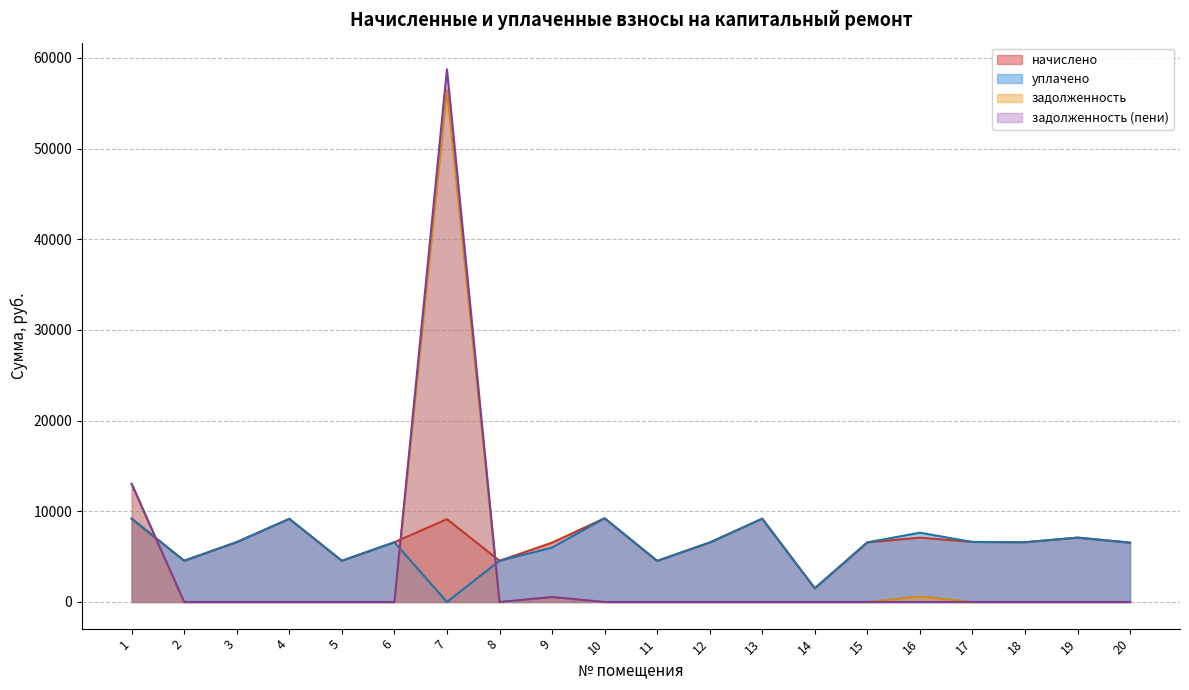

At how many categories does at least one series exceed 51004?

1